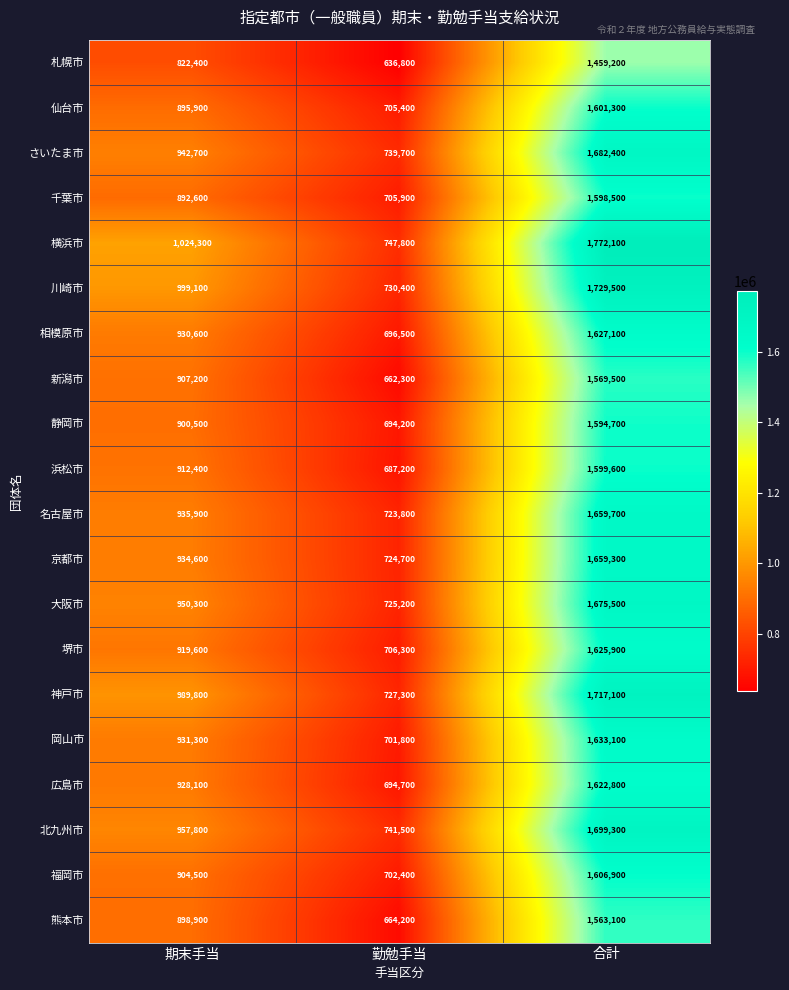

Count the 岡山市 values in the range 701800 to 1633100.

3